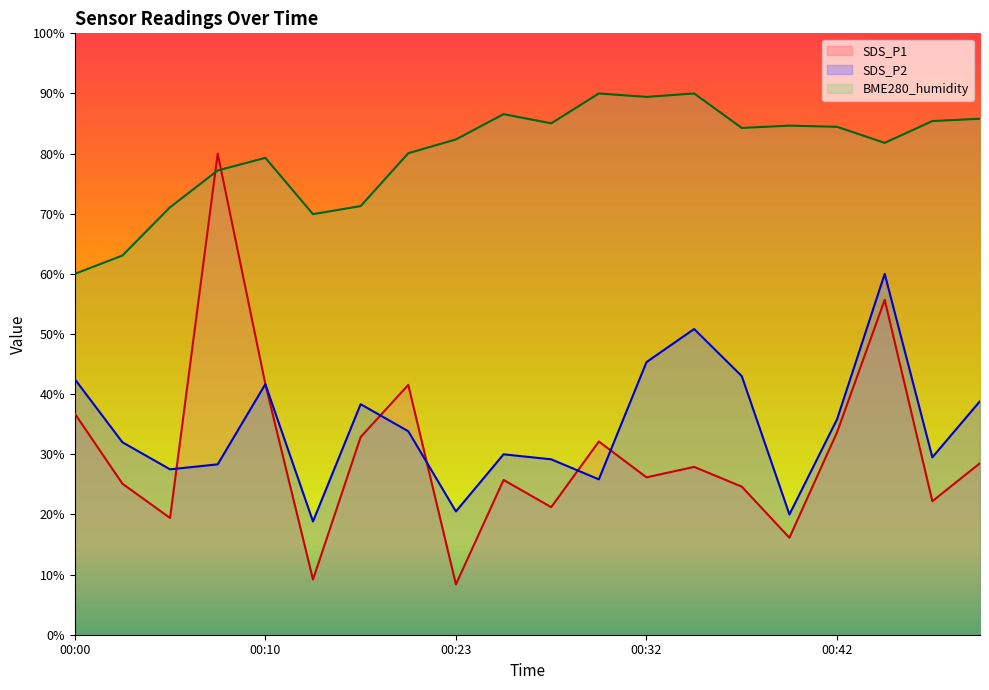

Reading right to left, list all the values displayed in this chart.

SDS_P1: 28.5	22.2	55.7	33.7	16.1	24.6	27.9	26.2	32.1	21.2	25.7	8.4	41.6	32.9	9.2	41.7	80.0	19.4	25.1	36.8
SDS_P2: 38.8	29.5	60.0	35.8	20.0	43.0	50.8	45.3	25.8	29.2	30.0	20.5	33.8	38.3	18.8	41.7	28.3	27.5	32.0	42.5
BME280_humidity: 85.8	85.4	81.8	84.5	84.6	84.3	90.0	89.4	90.0	85.0	86.6	82.4	80.1	71.3	69.9	79.3	77.2	71.1	63.1	60.0